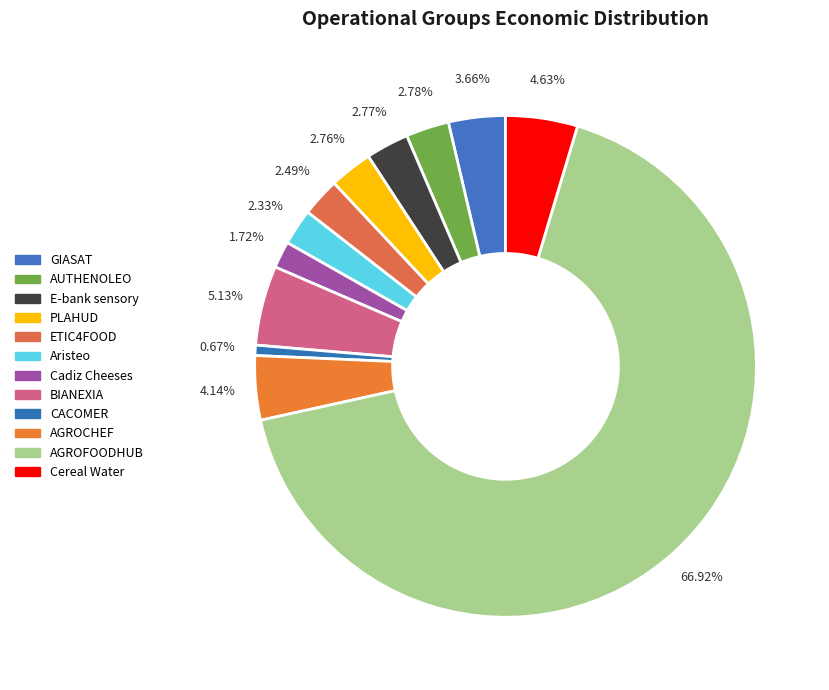

Does any single category account for the majority?

Yes